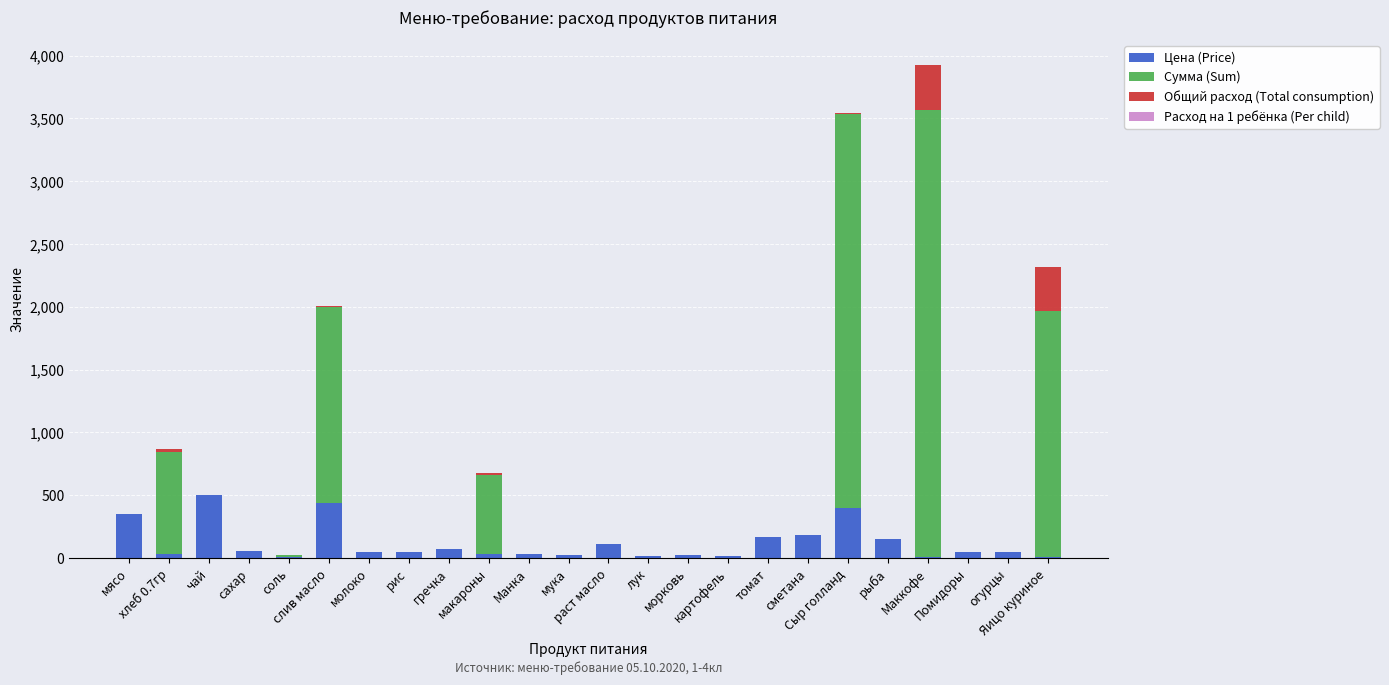

Rank the series by their maximum value, from highest to lowest.

Сумма (Sum), Цена (Price), Общий расход (Total consumption), Расход на 1 ребёнка (Per child)